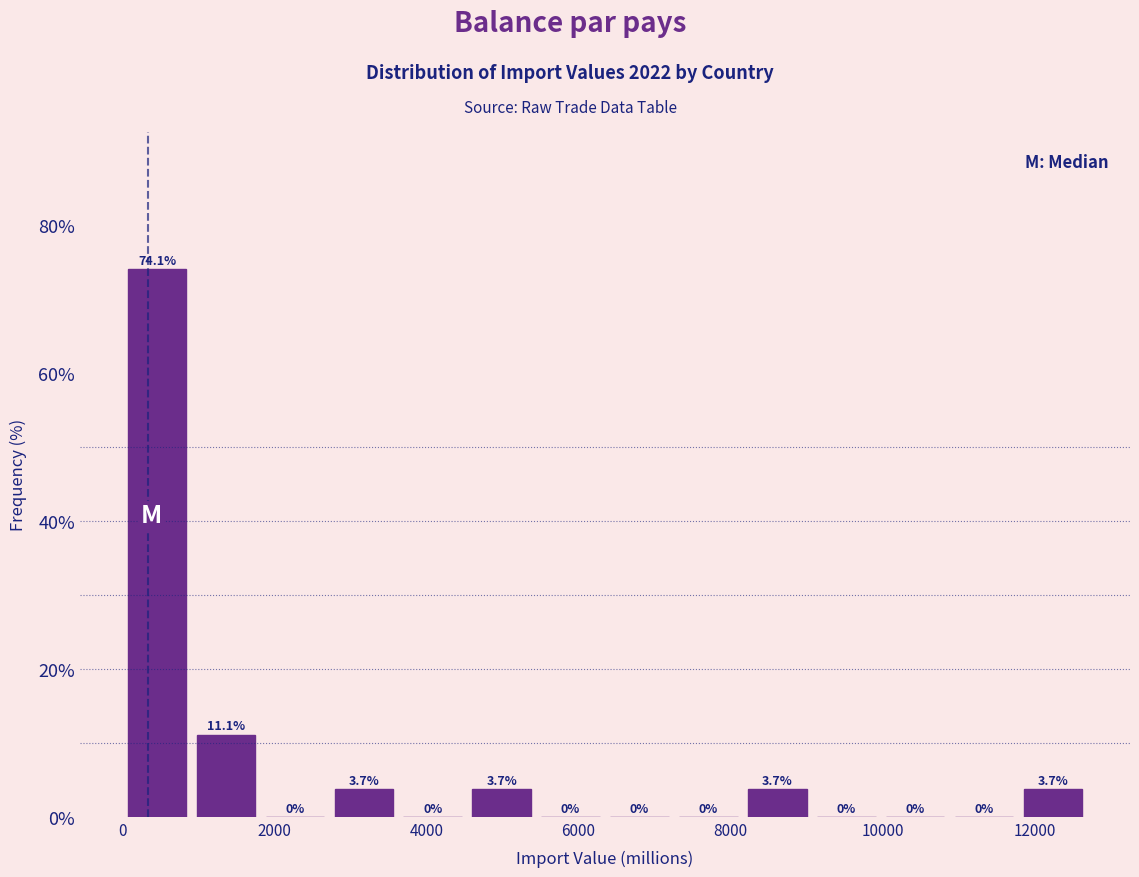

Which range on the x-axis has the tallest bar?

0 to 1000